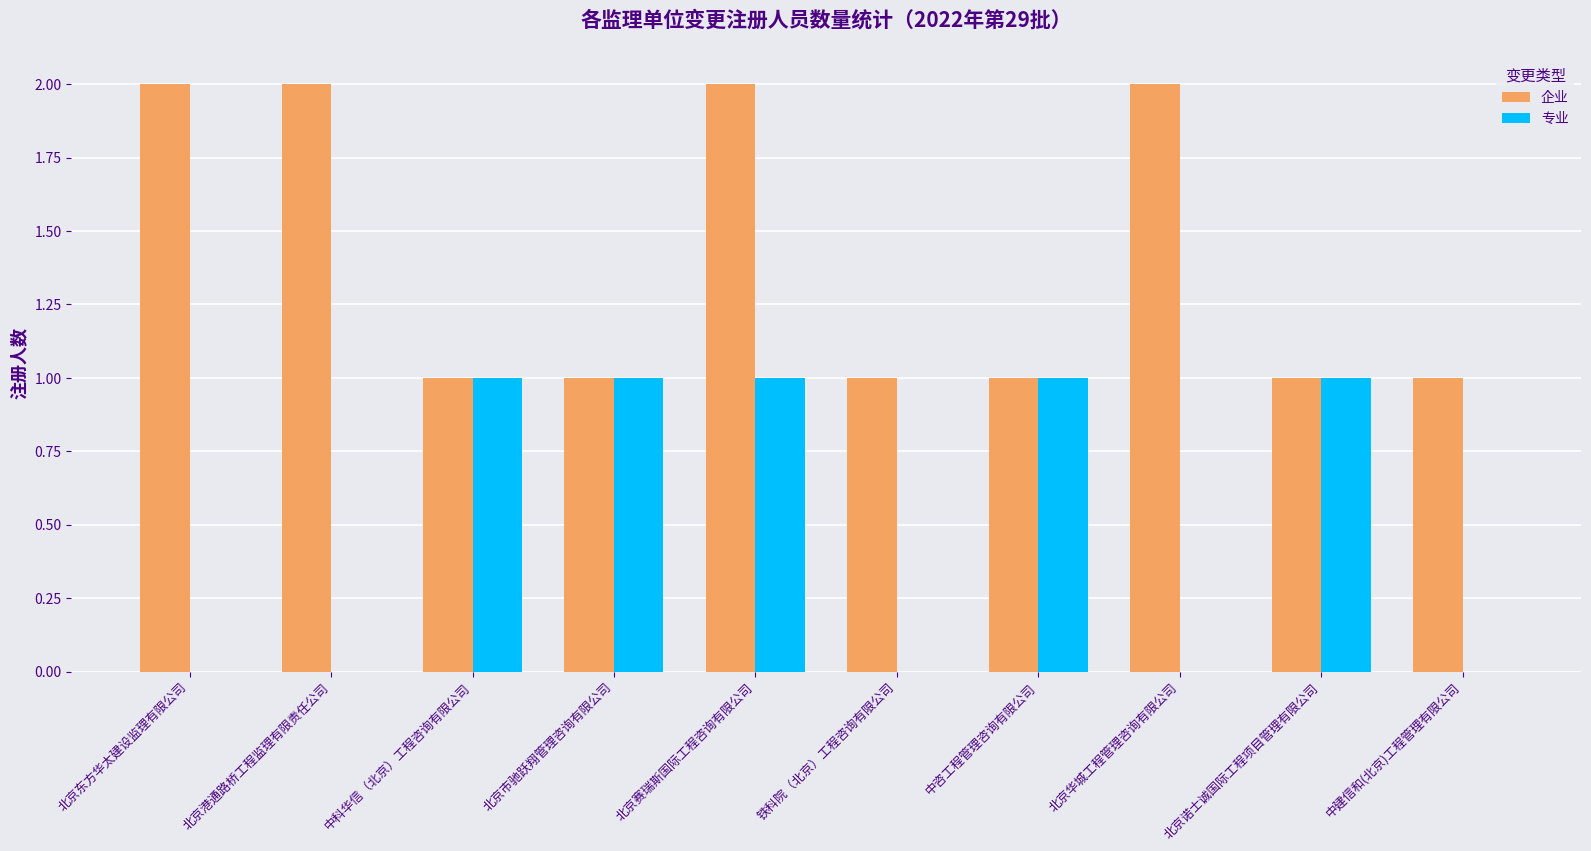

Is it true that 企业 equals 2 at 北京华城工程管理咨询有限公司?

True